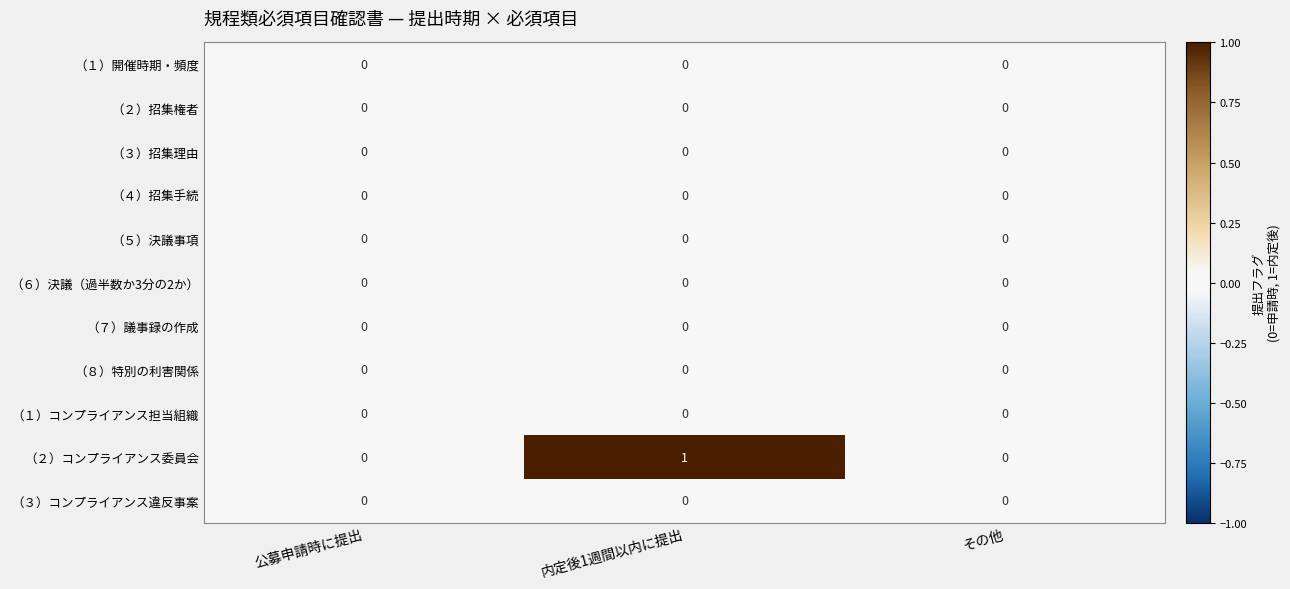

Is it true that （１）コンプライアンス担当組織 equals 0 at 内定後1週間以内に提出?

True